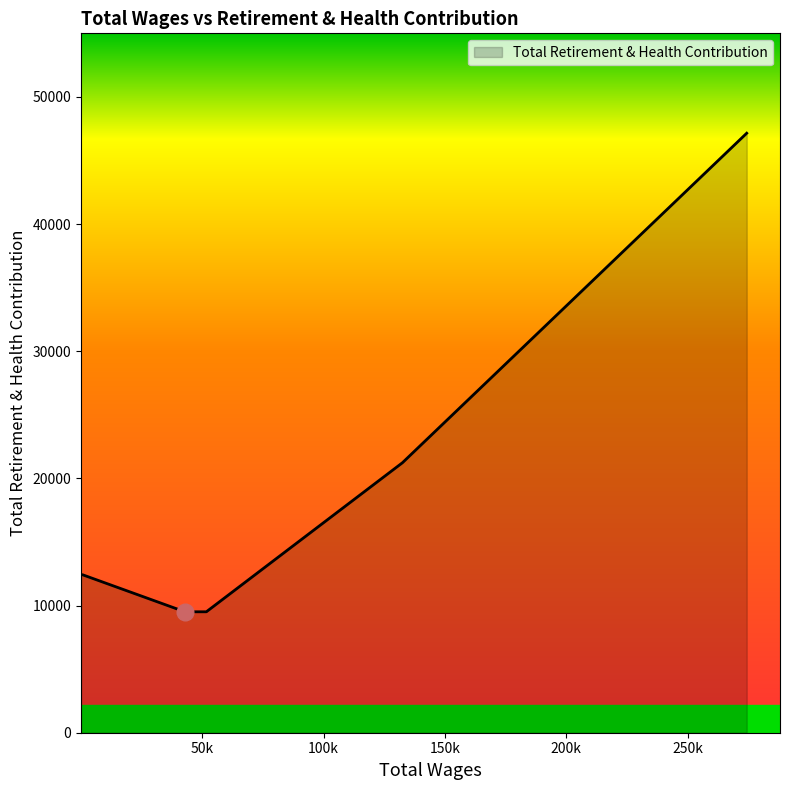

Does the chart have visible grid lines?

No